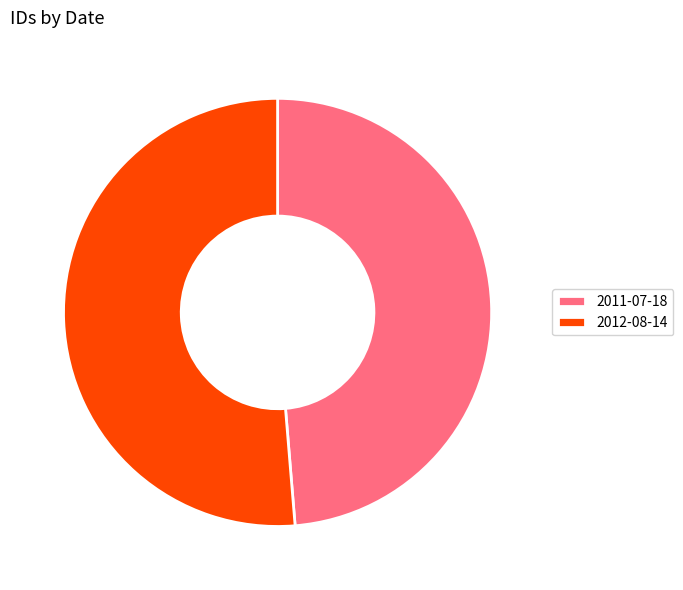

Which has a higher value, 2012-08-14 or 2011-07-18?

2012-08-14